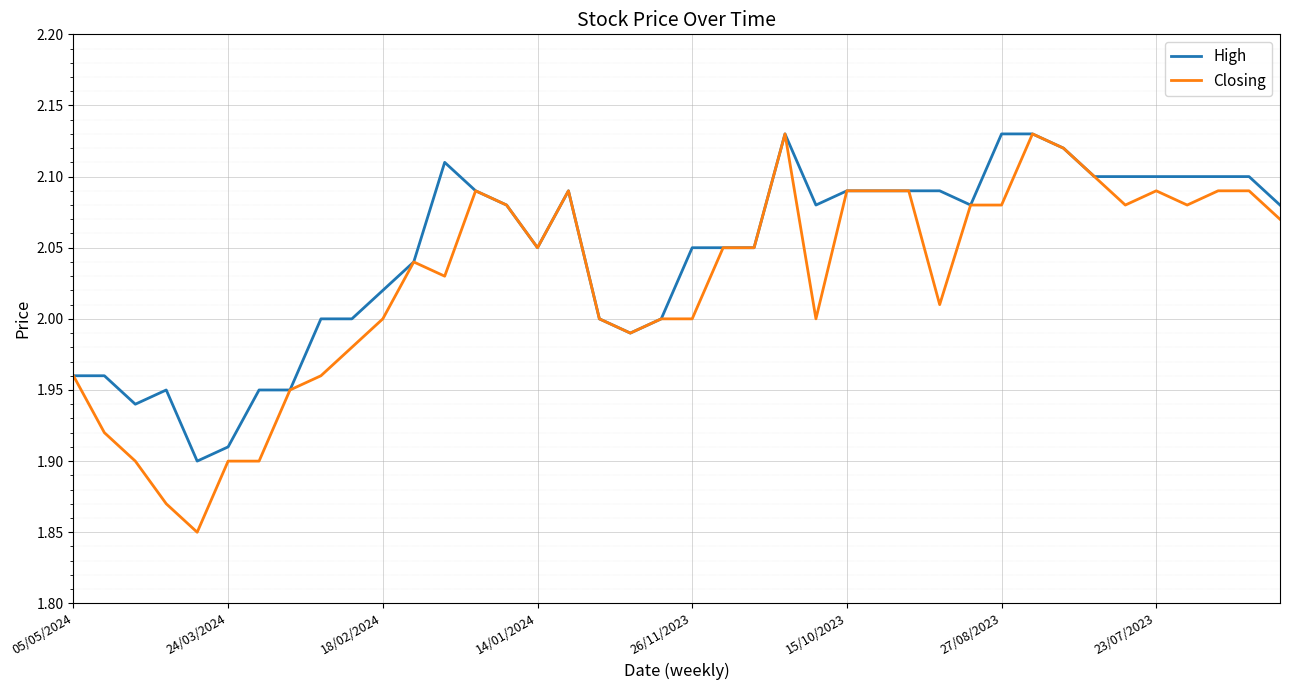

Which series has the largest total across all categories?

High